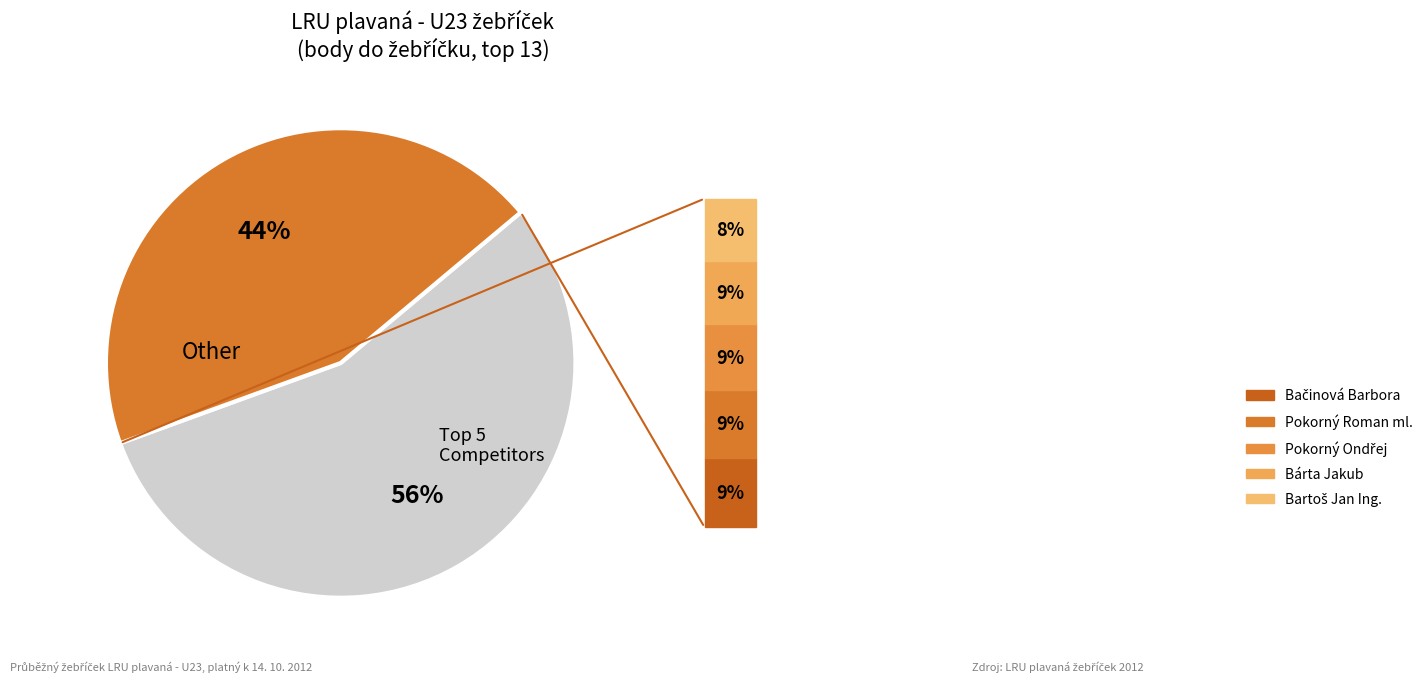

To the nearest percent, what is the average slice percentage?

50%